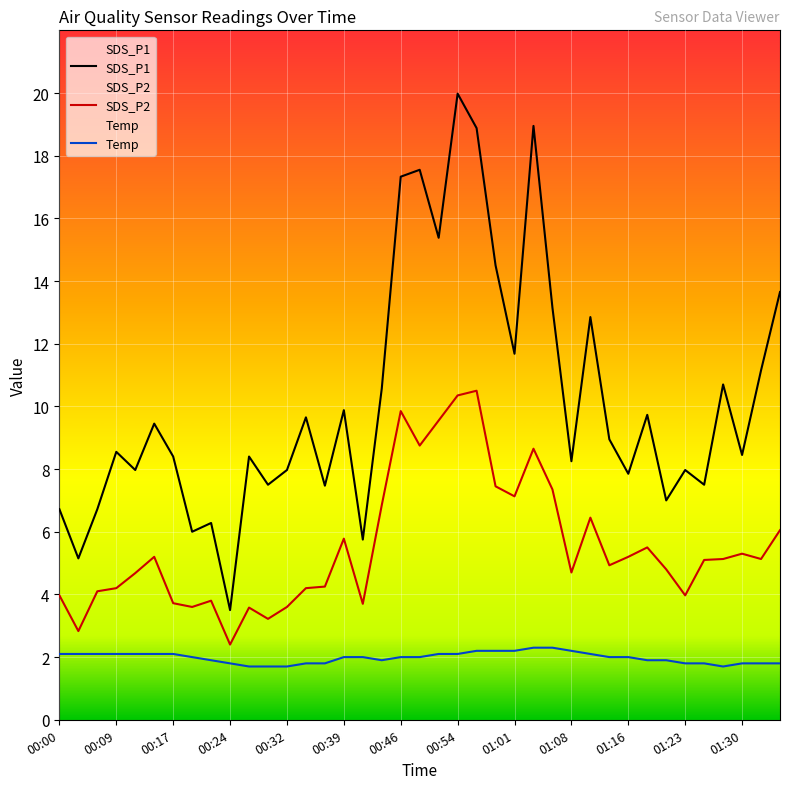

Rank the series by their maximum value, from highest to lowest.

SDS_P1, SDS_P2, Temp